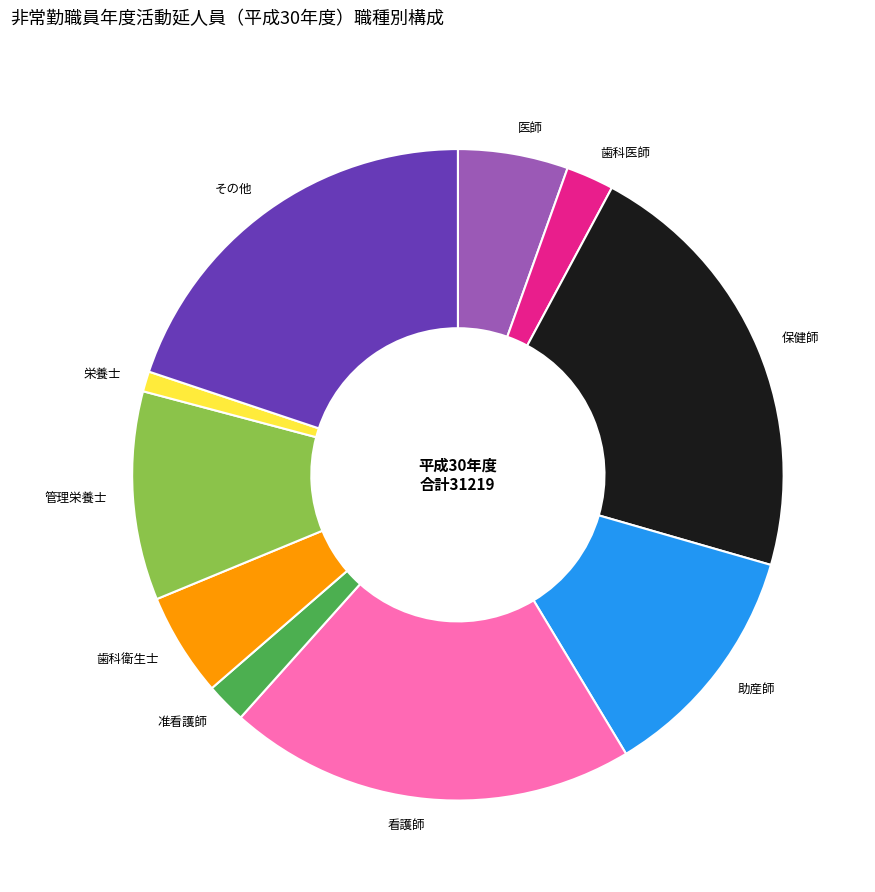

Approximately how many times larger is the value at 准看護師 compared to 医師?

0.4